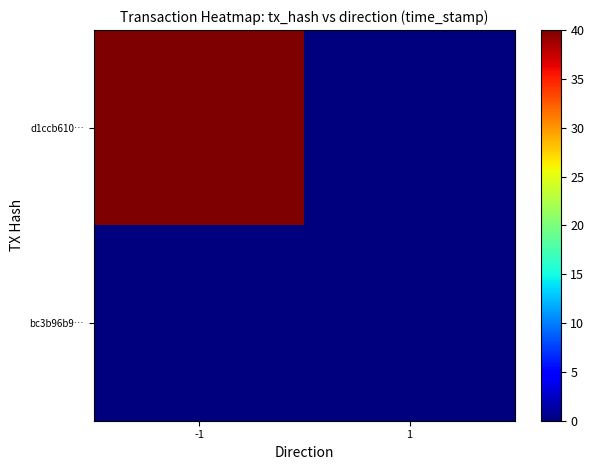

Rank the series by their average value, from highest to lowest.

d1ccb610…, bc3b96b9…